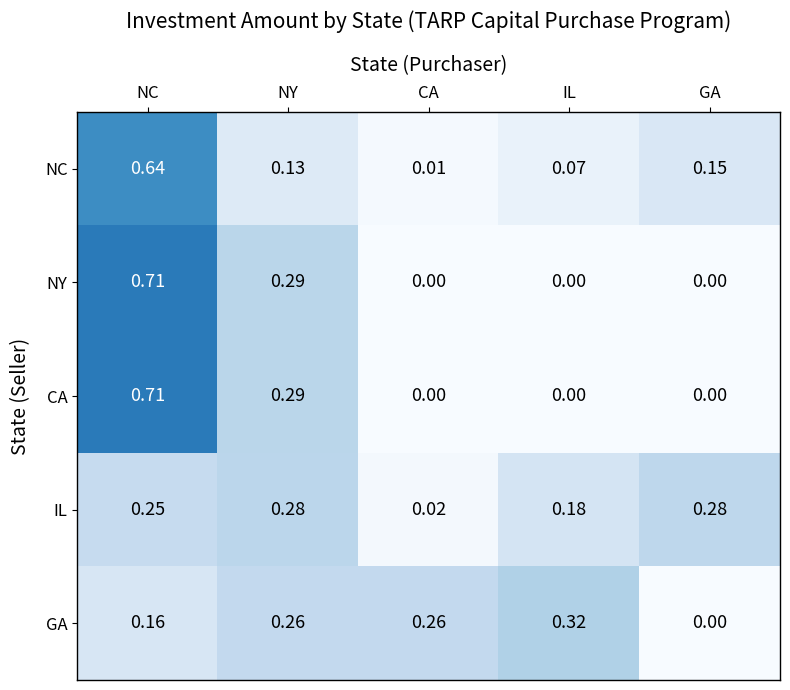

Which series has the largest total across all categories?

IL